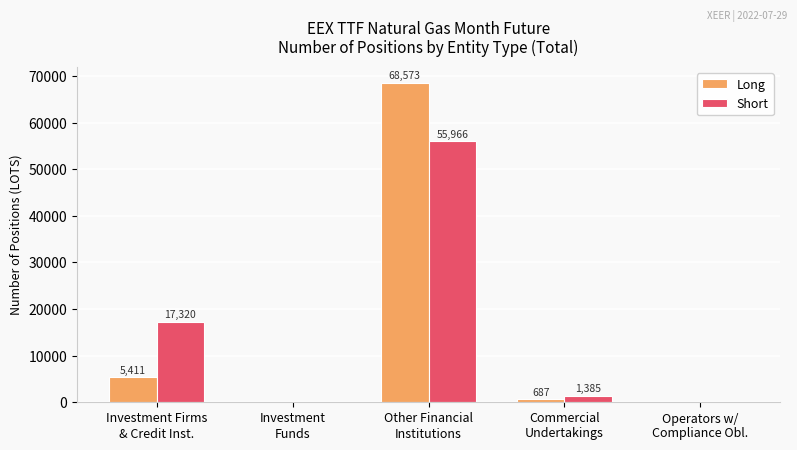

What is the sum of all Long values?

74671